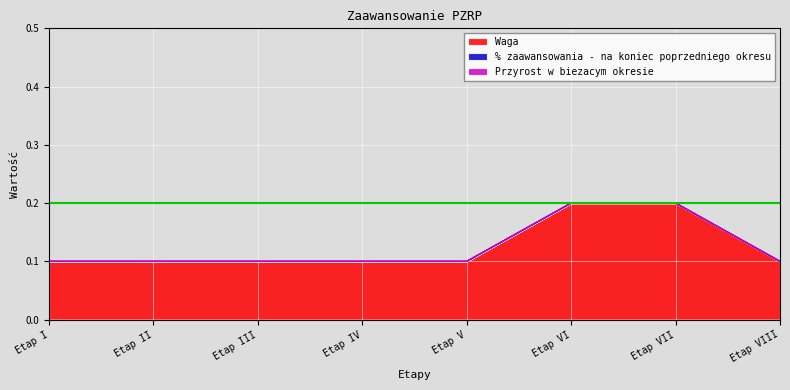

Rank the series at Etap VIII from highest to lowest value.

Waga, % zaawansowania - na koniec poprzedniego okresu, Przyrost w biezacym okresie